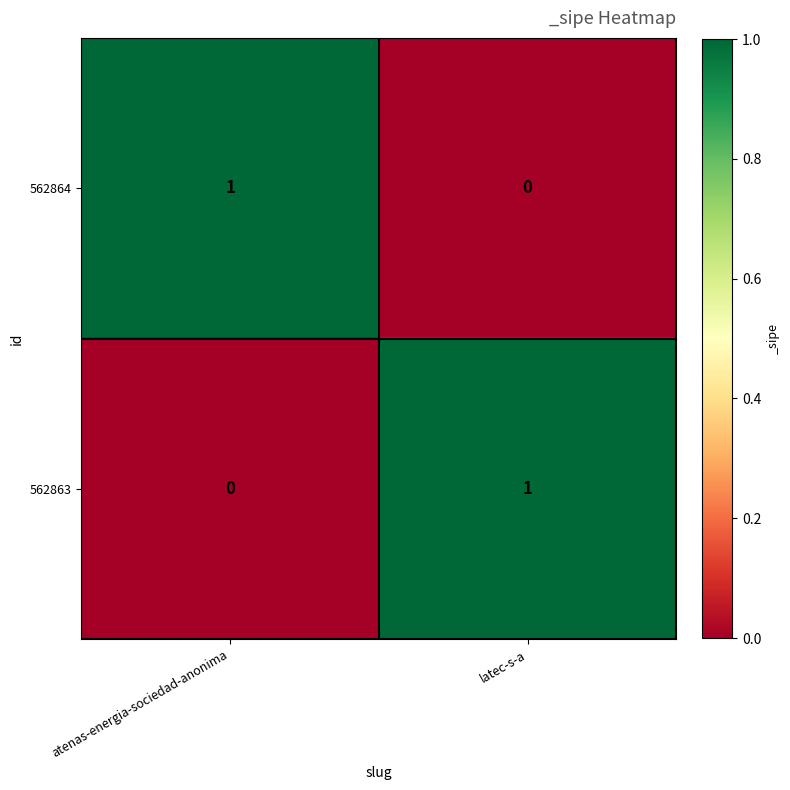

True or false: 562863 has a value of 0 at atenas-energia-sociedad-anonima.

True